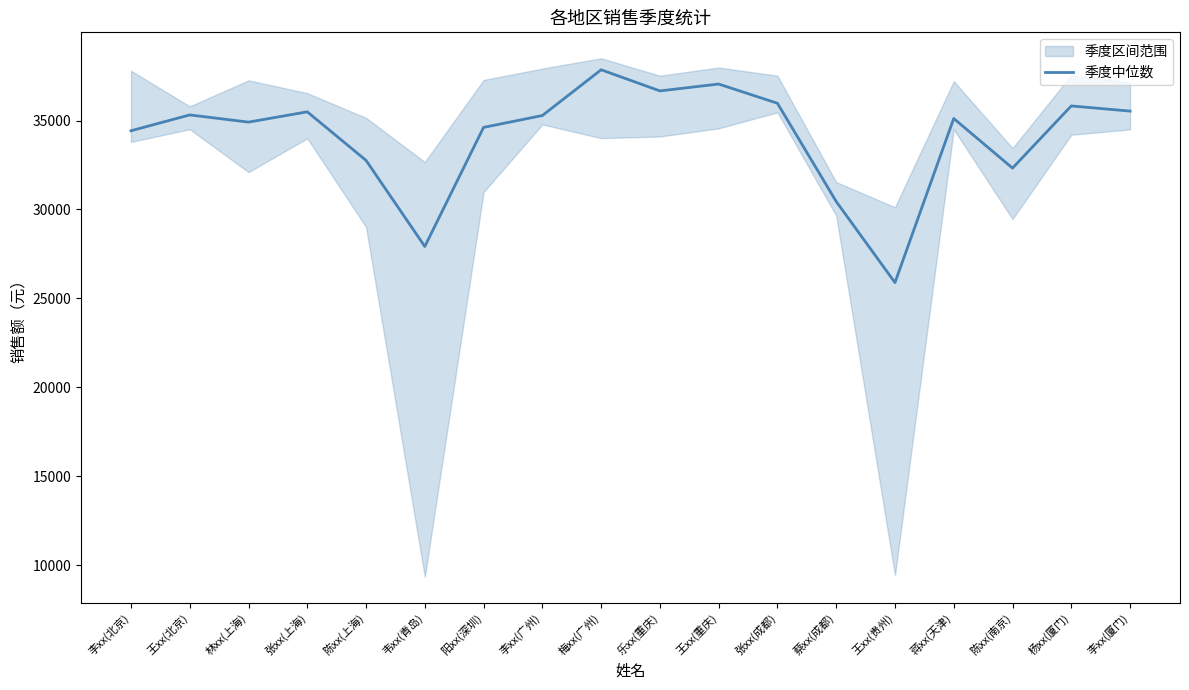

Does the chart display data point markers on the line(s)?

No